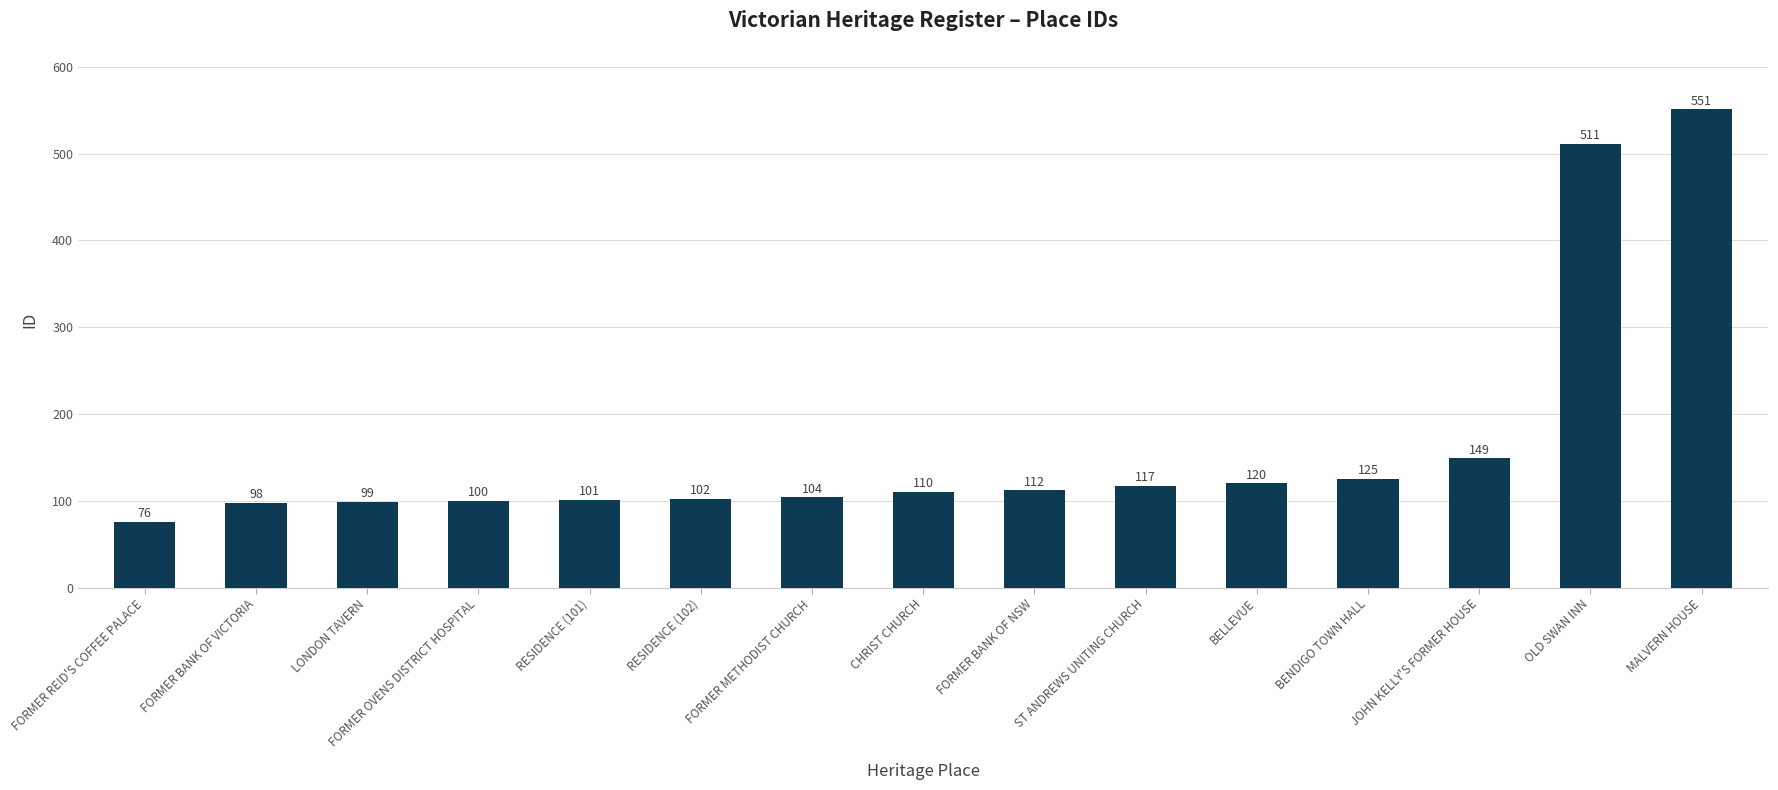

Reading left to right, list all the values displayed in this chart.

FORMER REID'S COFFEE PALACE=76	FORMER BANK OF VICTORIA=98	LONDON TAVERN=99	FORMER OVENS DISTRICT HOSPITAL=100	RESIDENCE (101)=101	RESIDENCE (102)=102	FORMER METHODIST CHURCH=104	CHRIST CHURCH=110	FORMER BANK OF NSW=112	ST ANDREWS UNITING CHURCH=117	BELLEVUE=120	BENDIGO TOWN HALL=125	JOHN KELLY'S FORMER HOUSE=149	OLD SWAN INN=511	MALVERN HOUSE=551